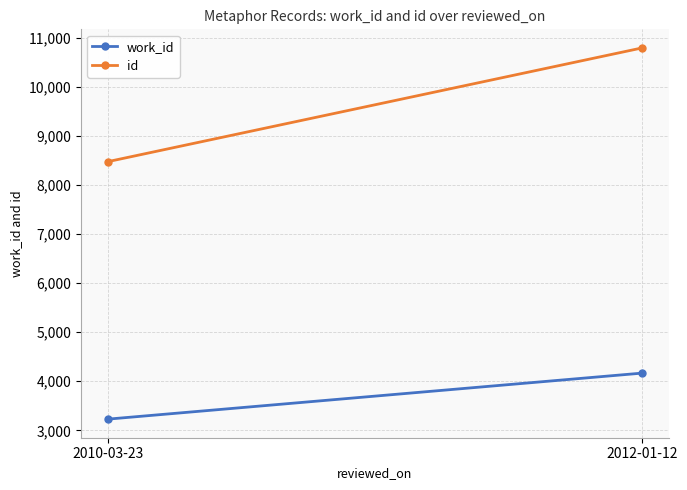

Where is work_id nearest to the value 3697?

2010-03-23